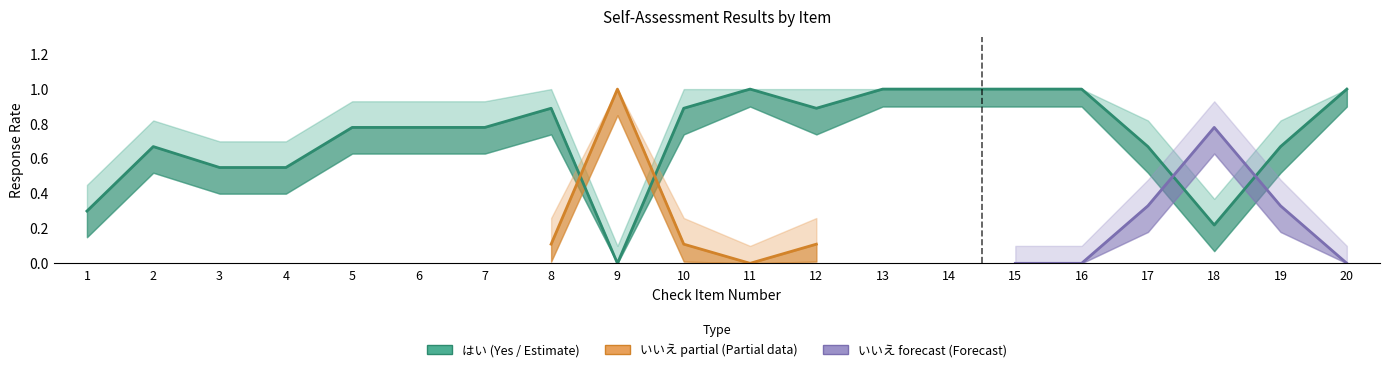

The chart shows a value of 0.7 at 17. True or false?

True